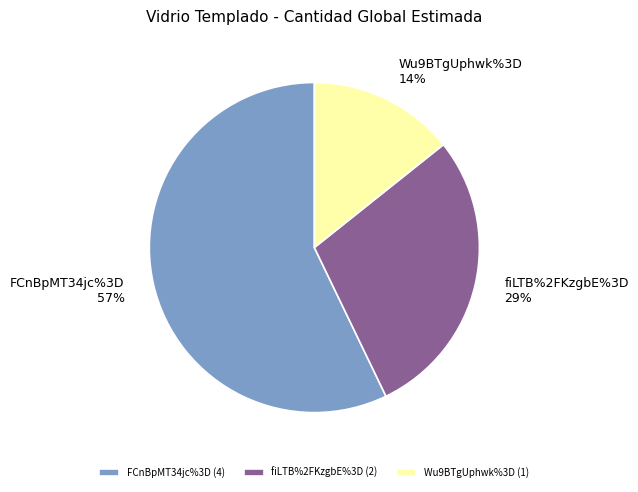

To the nearest percent, what is the combined percentage of Wu9BTgUphwk%3D and fiLTB%2FKzgbE%3D?

43%